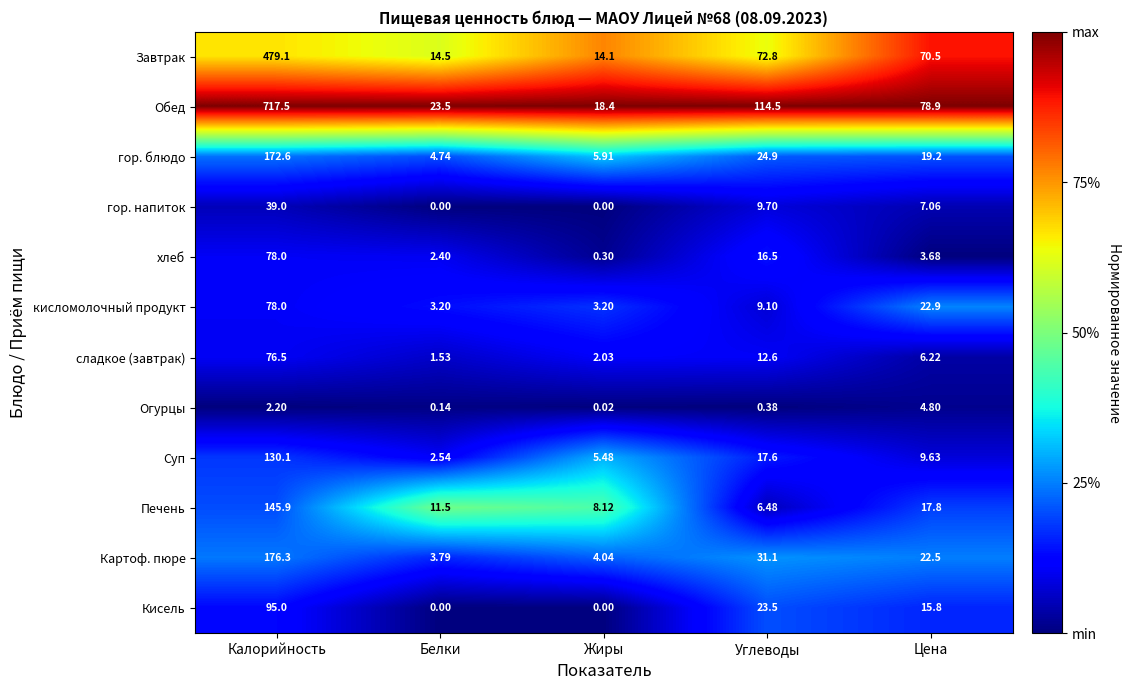

How many categories are shown in the chart?

5